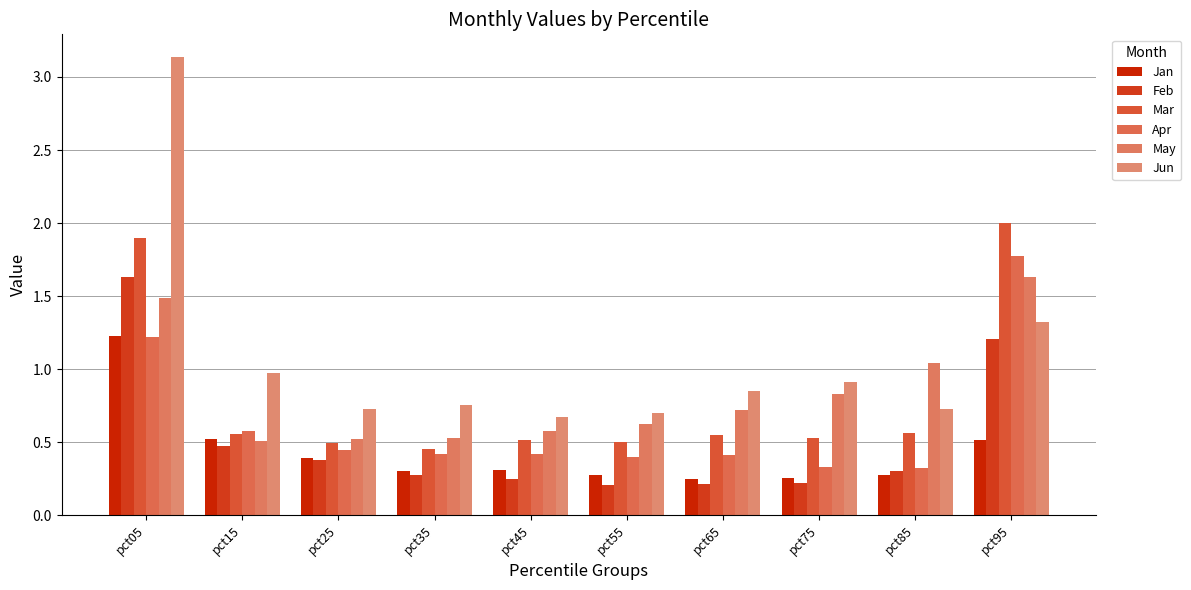

Reading right to left, what are all the values shown in this chart?

Jan: 0.5	0.3	0.3	0.3	0.3	0.3	0.3	0.4	0.5	1.2
Feb: 1.2	0.3	0.2	0.2	0.2	0.2	0.3	0.4	0.5	1.6
Mar: 2.0	0.6	0.5	0.5	0.5	0.5	0.5	0.5	0.6	1.9
Apr: 1.8	0.3	0.3	0.4	0.4	0.4	0.4	0.4	0.6	1.2
May: 1.6	1.0	0.8	0.7	0.6	0.6	0.5	0.5	0.5	1.5
Jun: 1.3	0.7	0.9	0.8	0.7	0.7	0.8	0.7	1.0	3.1